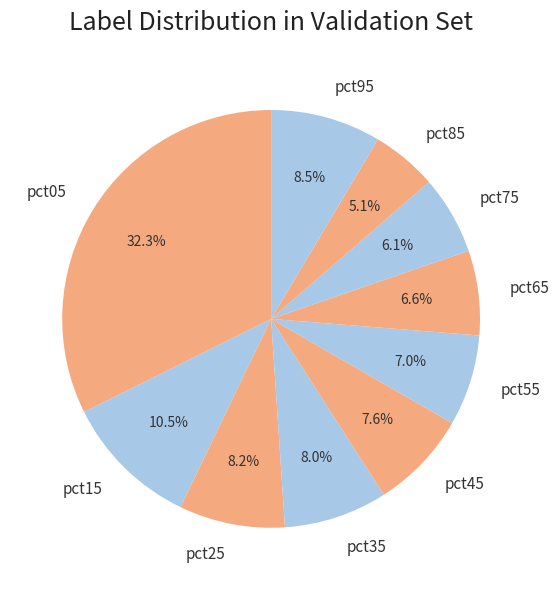

Which has a higher value, pct85 or pct25?

pct25